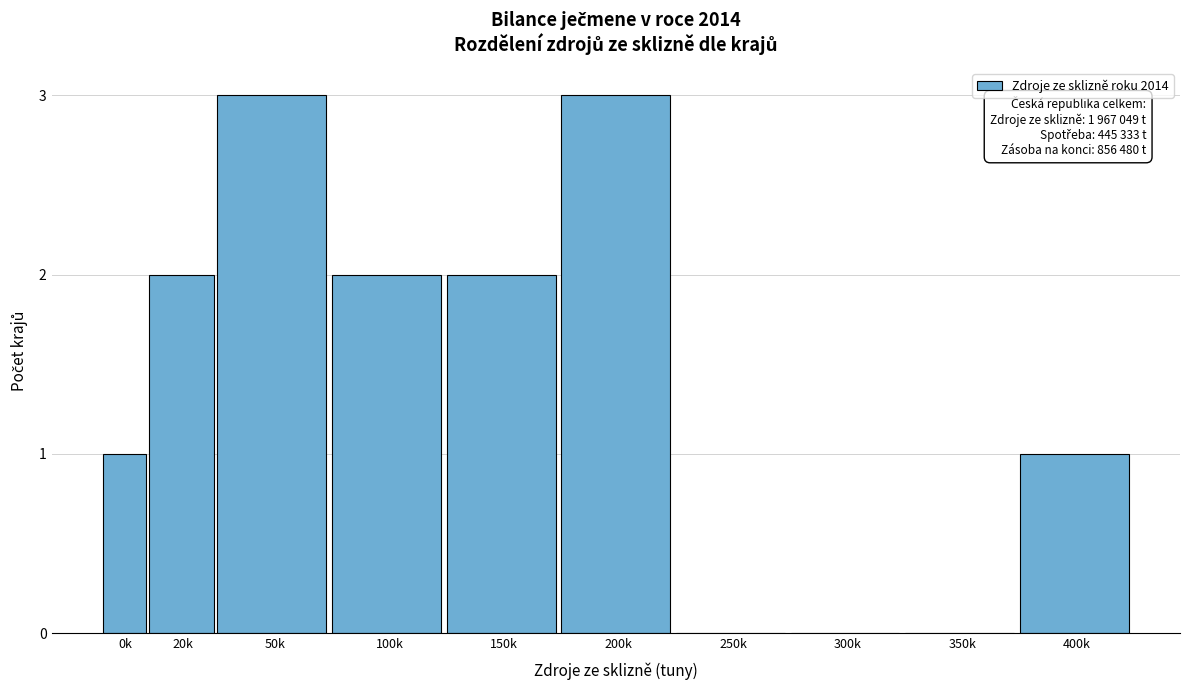

Reading right to left, transcribe all the data shown in this chart.

400k=1	350k=0	300k=0	250k=0	200k=3	150k=2	100k=2	50k=3	20k=2	0k=1